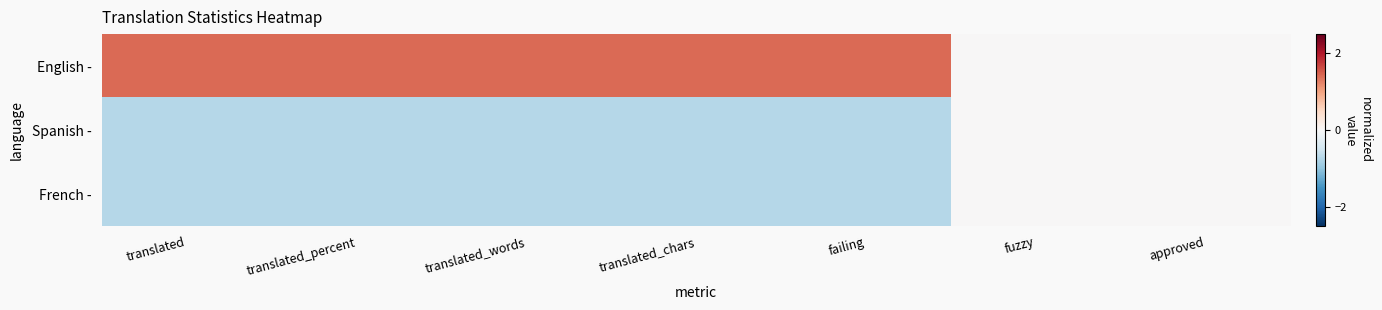

Reading left to right, extract all data points from this chart.

English -: translated=1.4	translated_percent=1.4	translated_words=1.4	translated_chars=1.4	failing=1.4	fuzzy=0.0	approved=0.0
Spanish -: translated=-0.7	translated_percent=-0.7	translated_words=-0.7	translated_chars=-0.7	failing=-0.7	fuzzy=0.0	approved=0.0
French -: translated=-0.7	translated_percent=-0.7	translated_words=-0.7	translated_chars=-0.7	failing=-0.7	fuzzy=0.0	approved=0.0